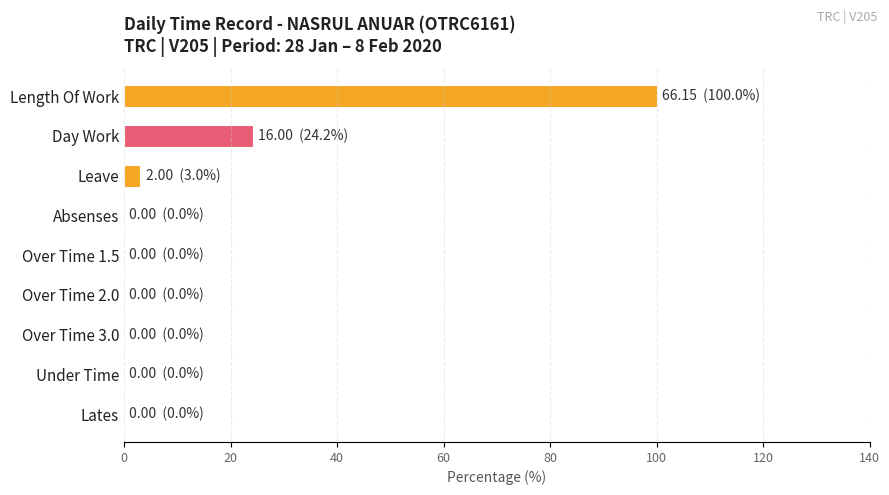

What is the sum of all values?

127.2